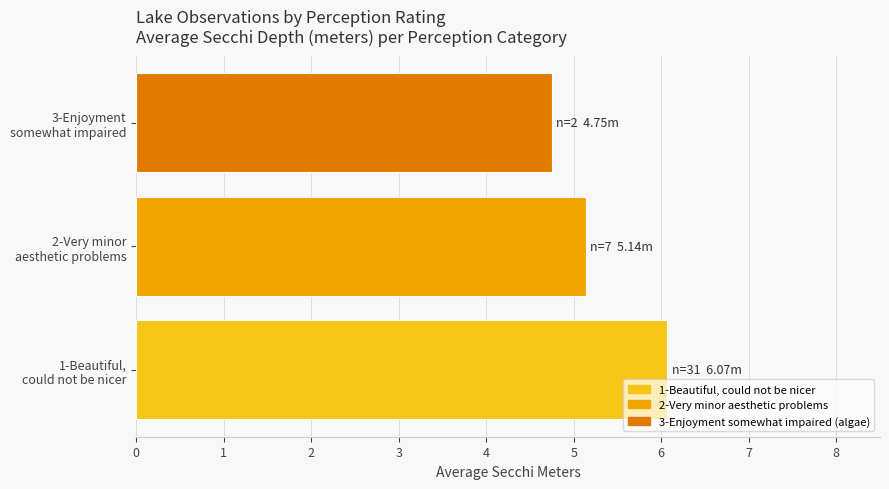

Reading left to right, transcribe all the data shown in this chart.

6.1	5.1	4.8